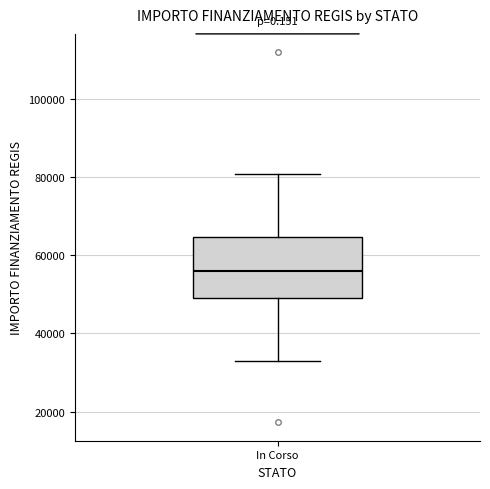

Transcribe this box plot: give where the median line is, the range the box spans, and where the two whiskers end, as read against the y-axis. The values are not printed on the chart, so give them approximately, as read against the axis.

median 56000, box 50000 to 64000, whiskers 32000 to 80000